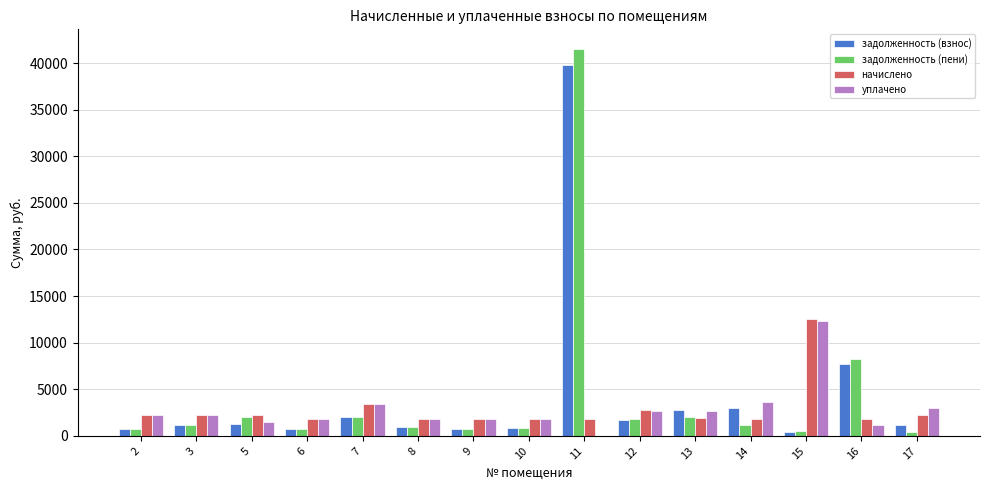

How many data points in начислено are above 1968?

8